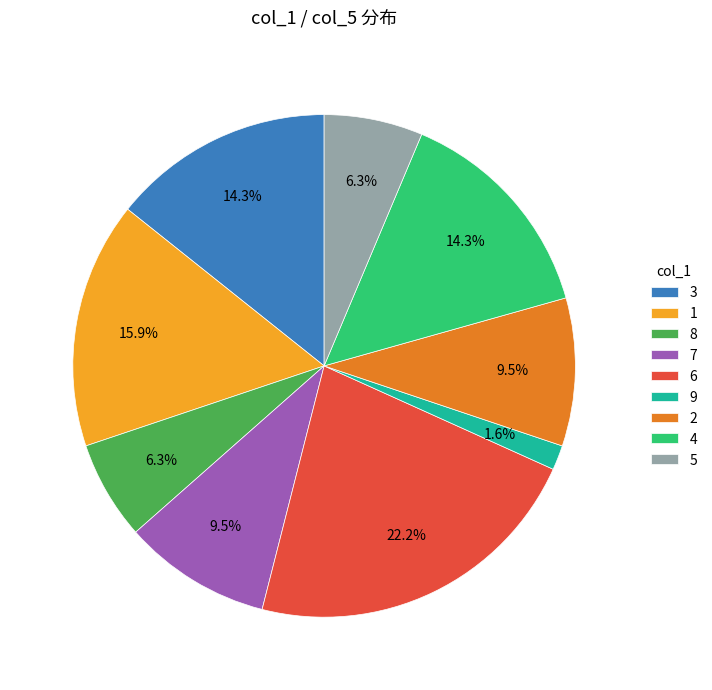

Count the number of slices in the pie.

9